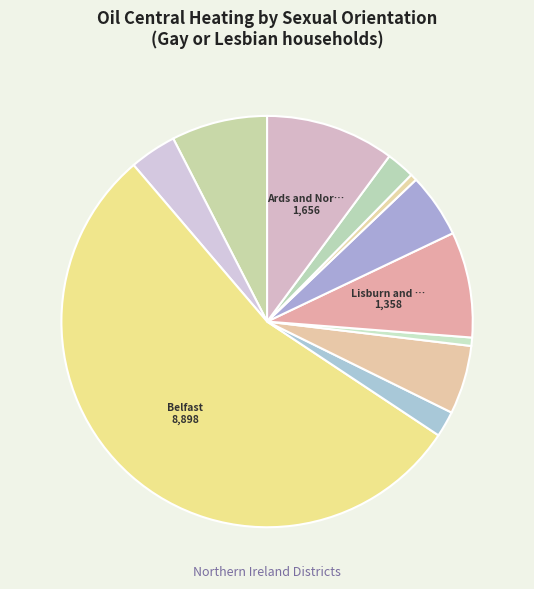

Which category has the biggest portion of the pie?

Belfast